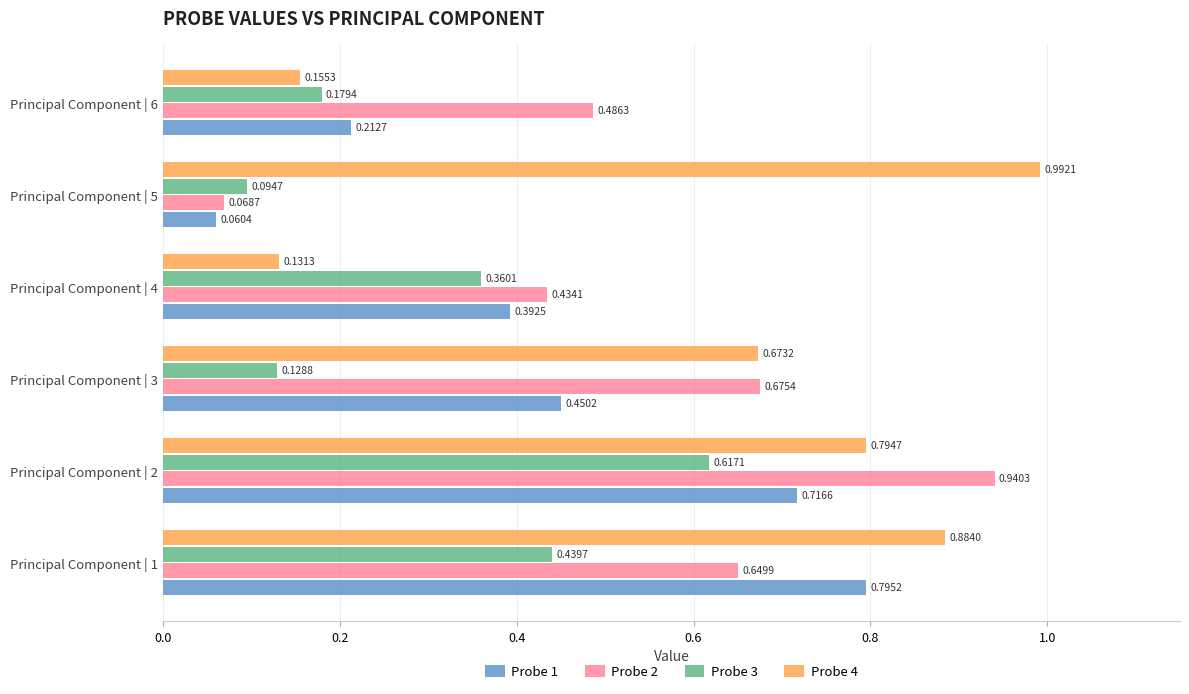

Rank the series by their average value, from lowest to highest.

Probe 3, Probe 1, Probe 2, Probe 4